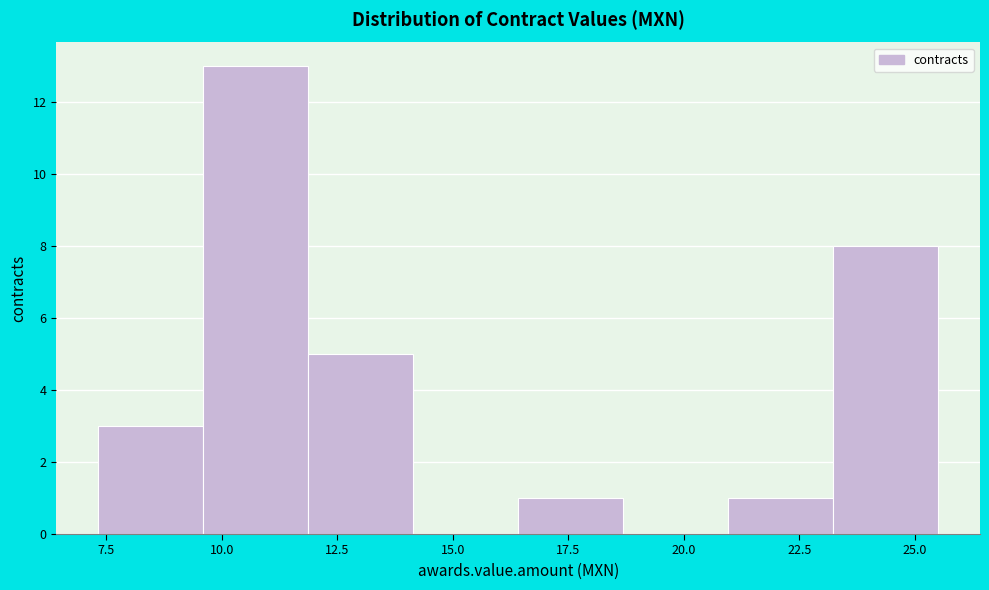

What is the height of the bar covering 21.0 to 23.0 on the x-axis? Neither the bar edges nor the heights are printed on the chart, so give them approximately, as read against the axes.

1